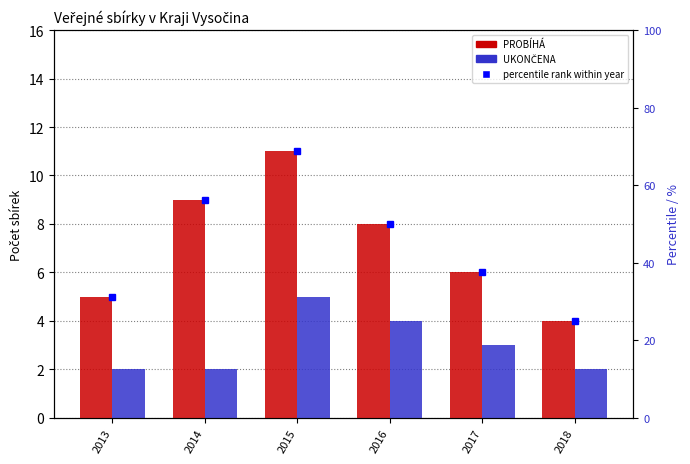

At which label is UKONČENA closest to 3?

2017